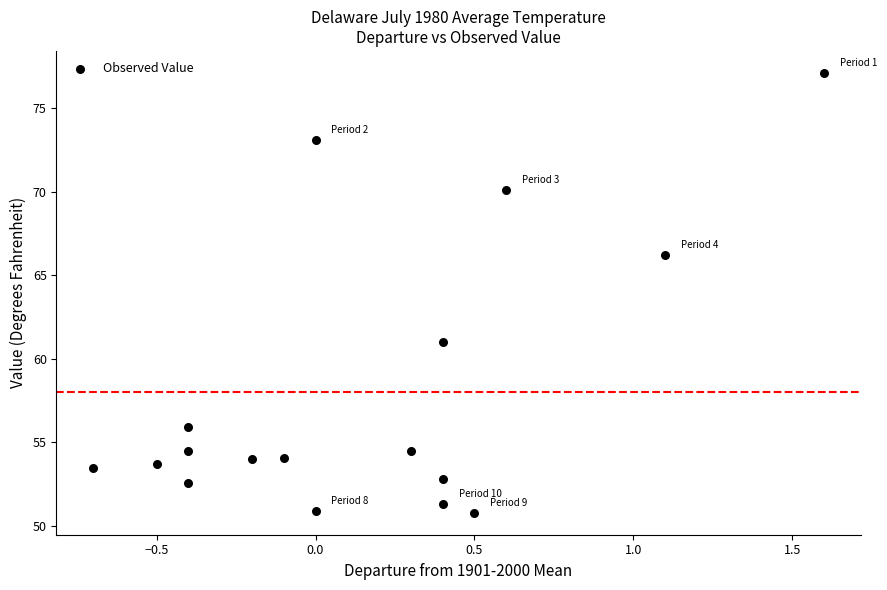

What Y value in the scatter plot is closest to 63?

61.0